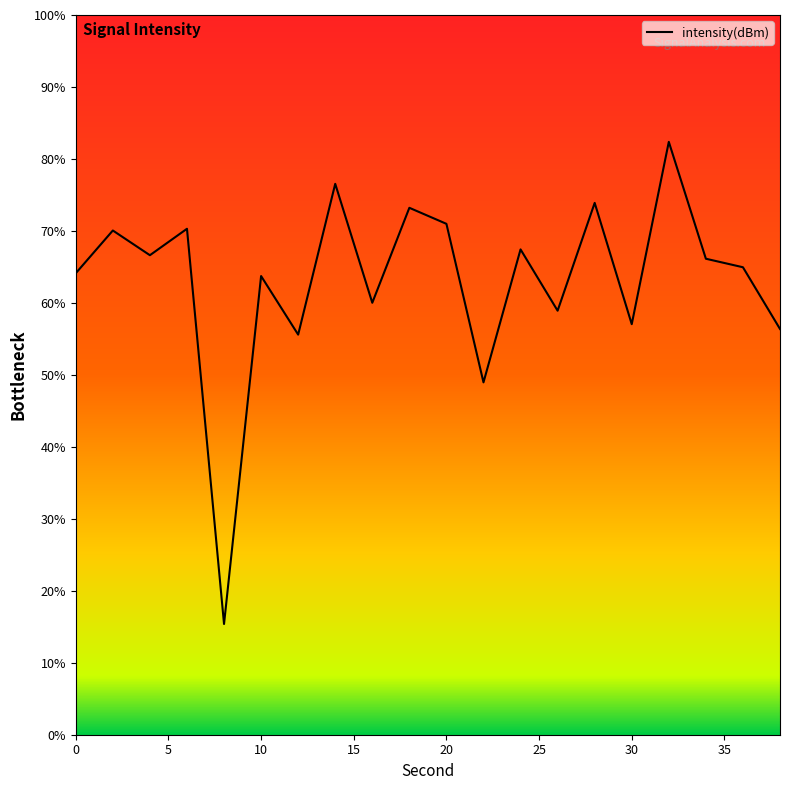

What is the smallest value displayed?

15.4